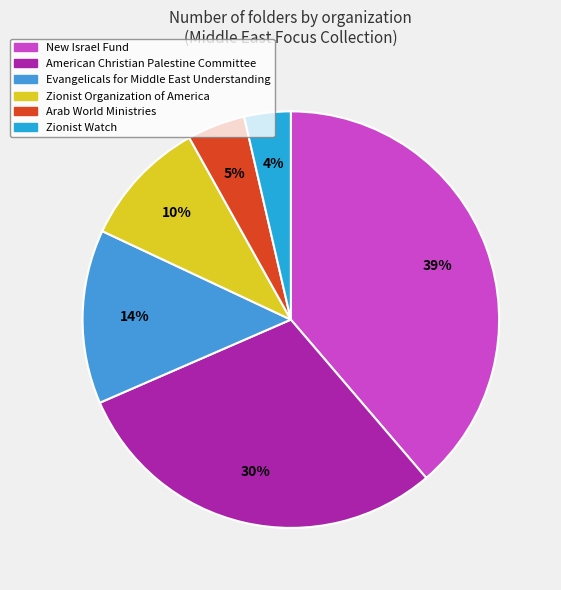

To the nearest percent, what is the combined percentage of Zionist Organization of America and Evangelicals for Middle East Understanding?

23%